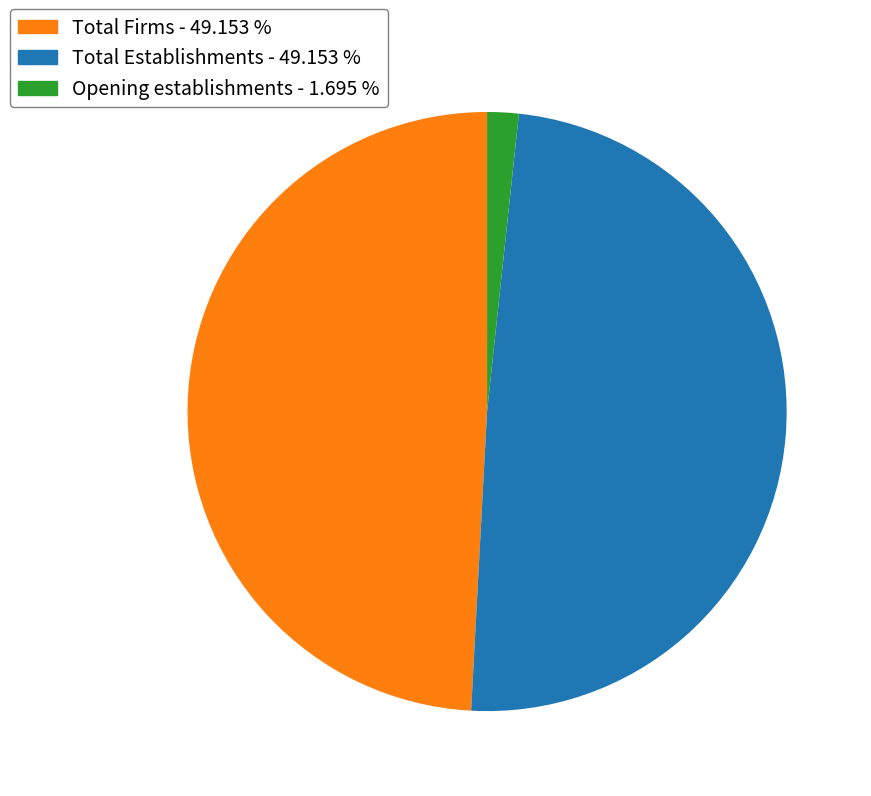

Does any single category account for the majority?

No